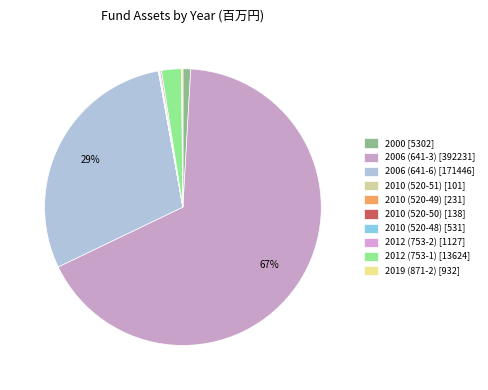

Do 2010 (520-51) and 2010 (520-48) together represent more than half of the pie?

No